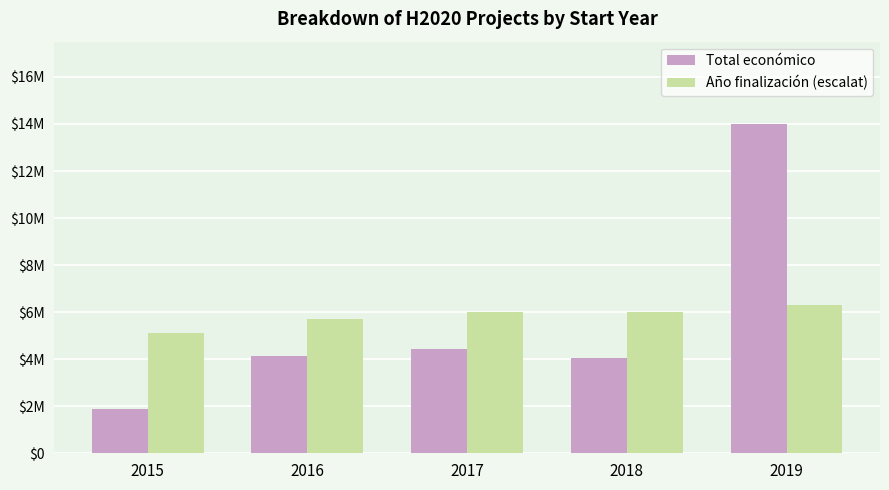

What are all the series names shown in the legend?

Total económico, Año finalización (escalat)